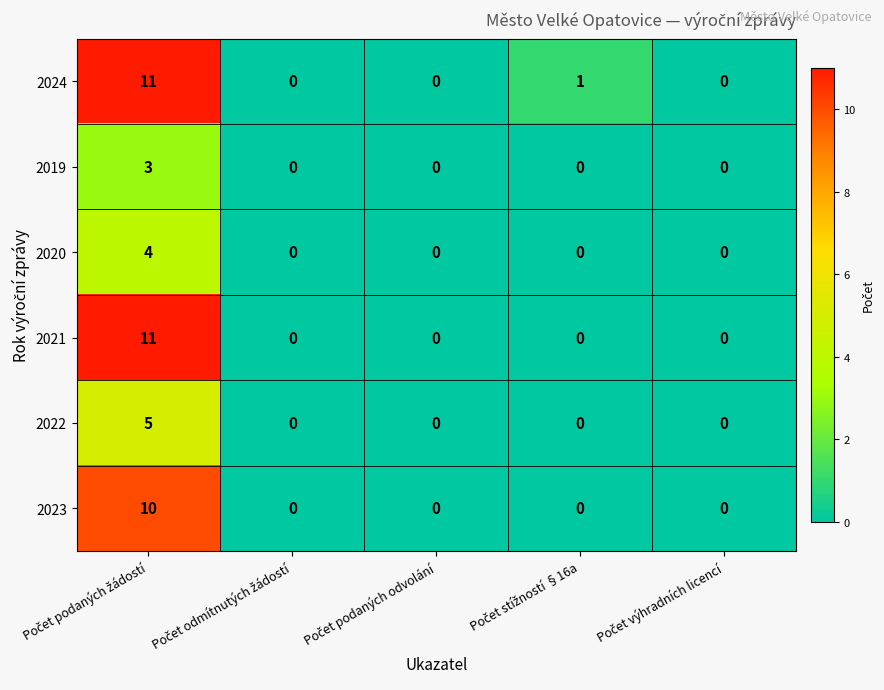

Count the 2019 values in the range 0 to 1.

4